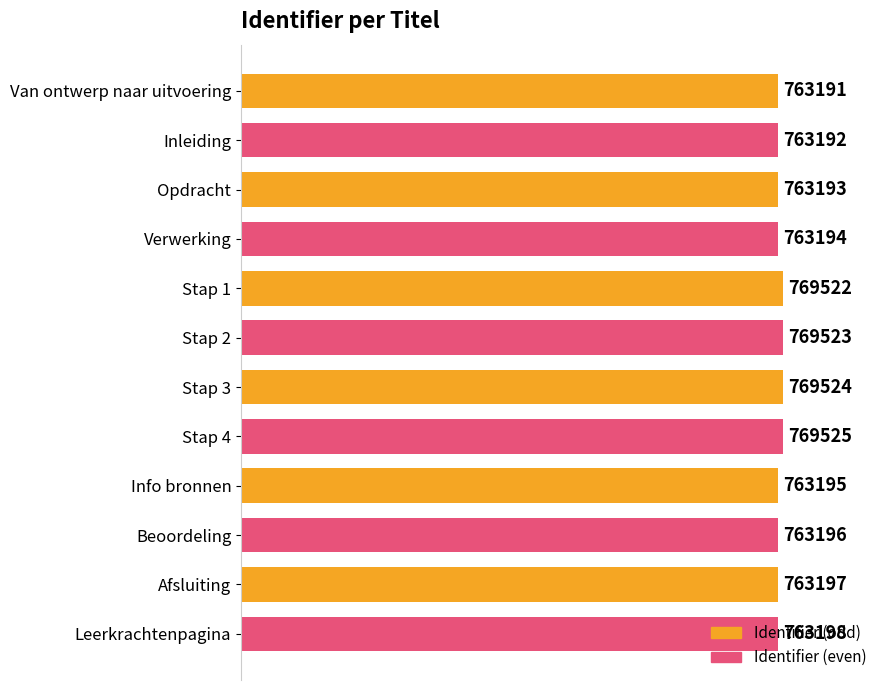

What is the value of the 9th bar from the top?

763195